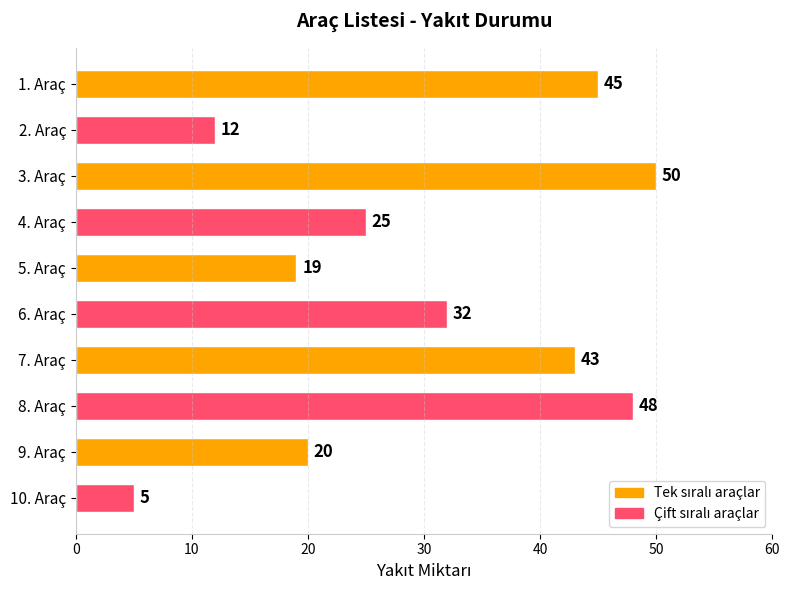

Rank the categories by value from lowest to highest.

10. Araç, 2. Araç, 5. Araç, 9. Araç, 4. Araç, 6. Araç, 7. Araç, 1. Araç, 8. Araç, 3. Araç